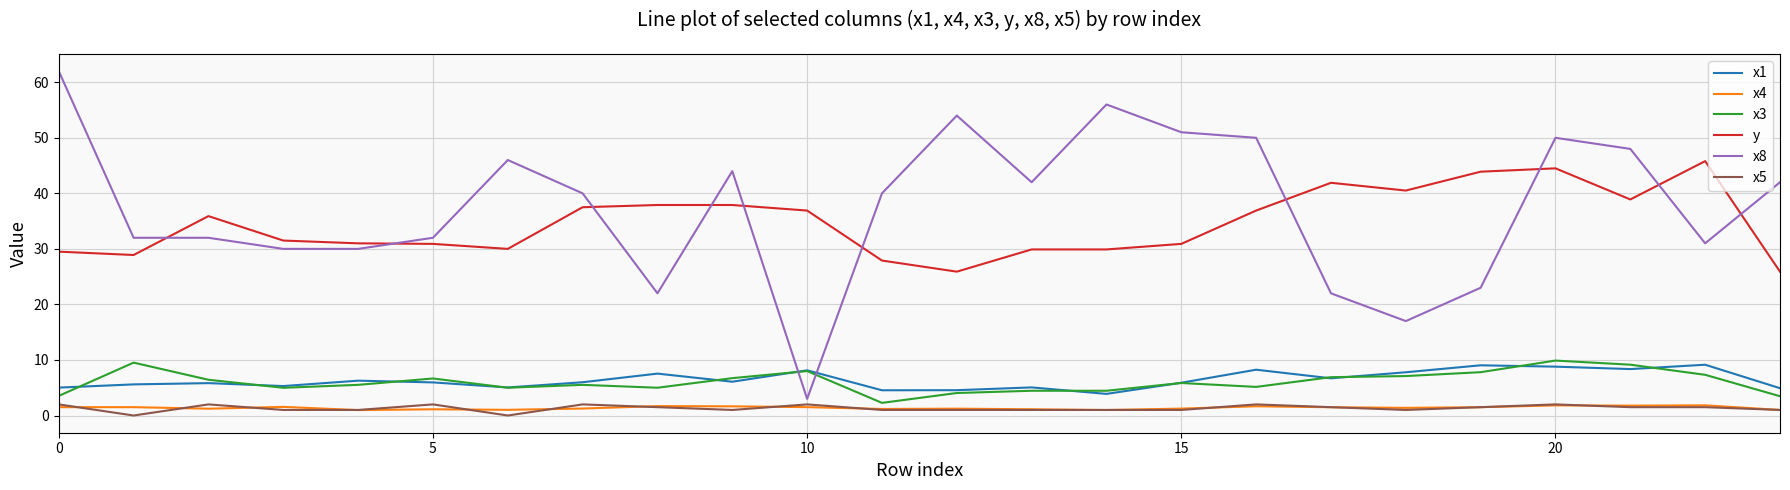

Does the chart display data point markers on the line(s)?

No